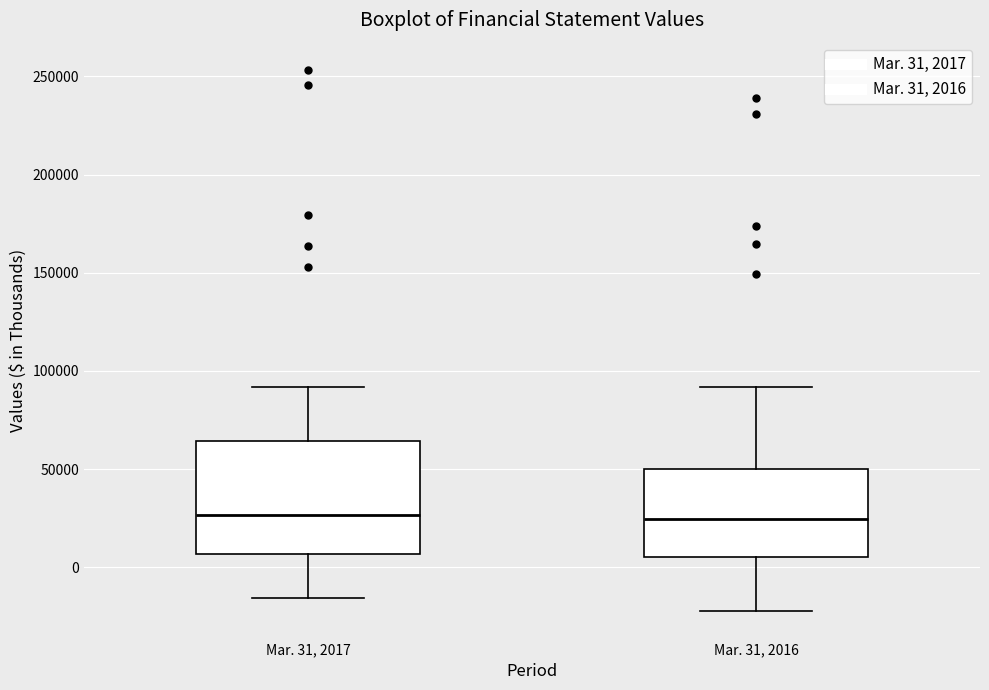

Comparing the boxes themselves (not the whiskers), which one is the tallest?

Mar. 31, 2017